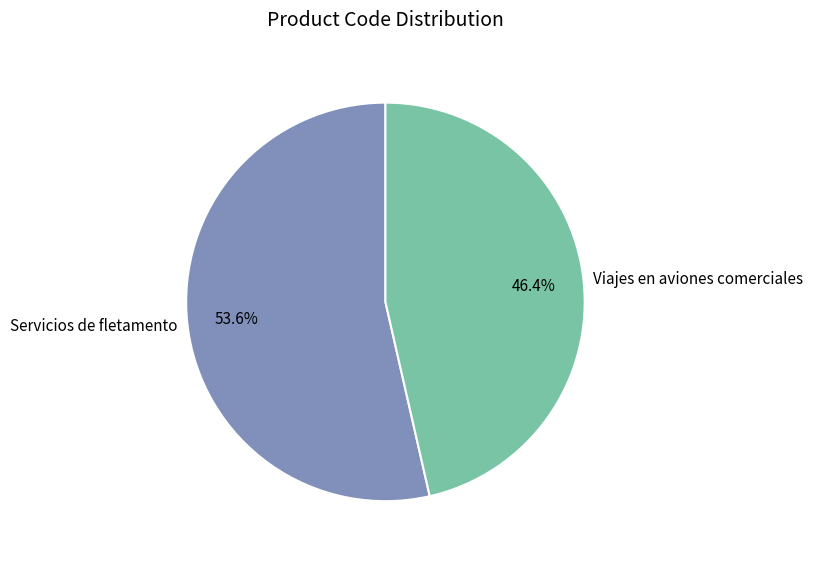

Is the sum of Viajes en aviones comerciales and Servicios de fletamento greater than half?

Yes